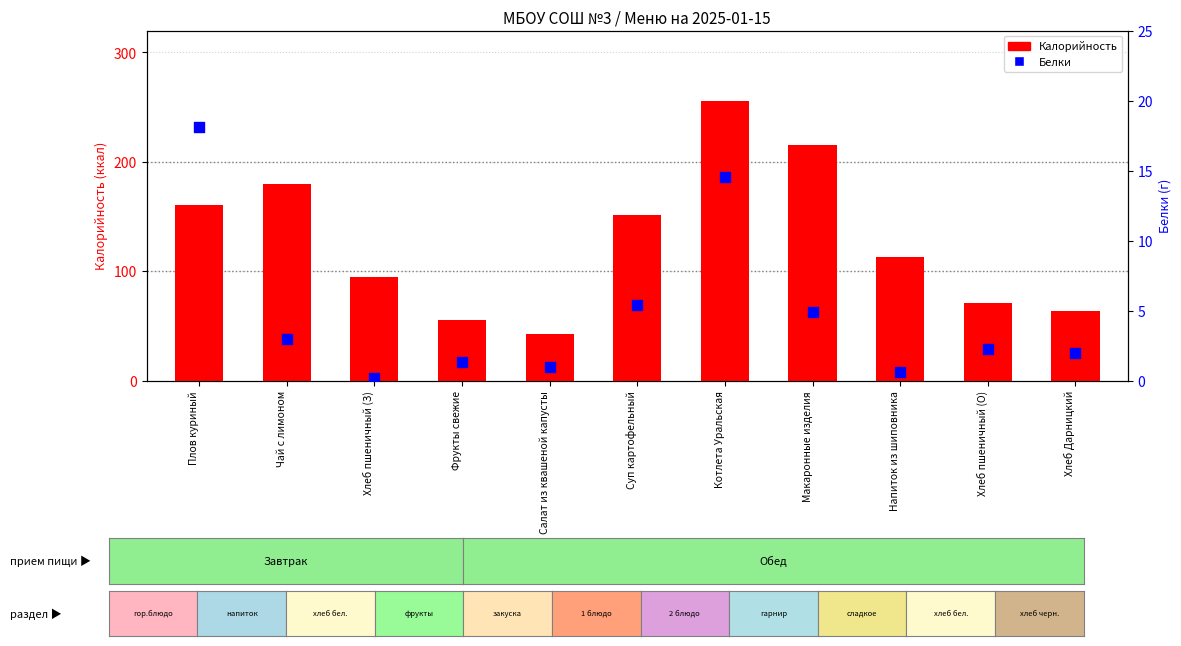

What are all the series names shown in the legend?

Калорийность, Белки